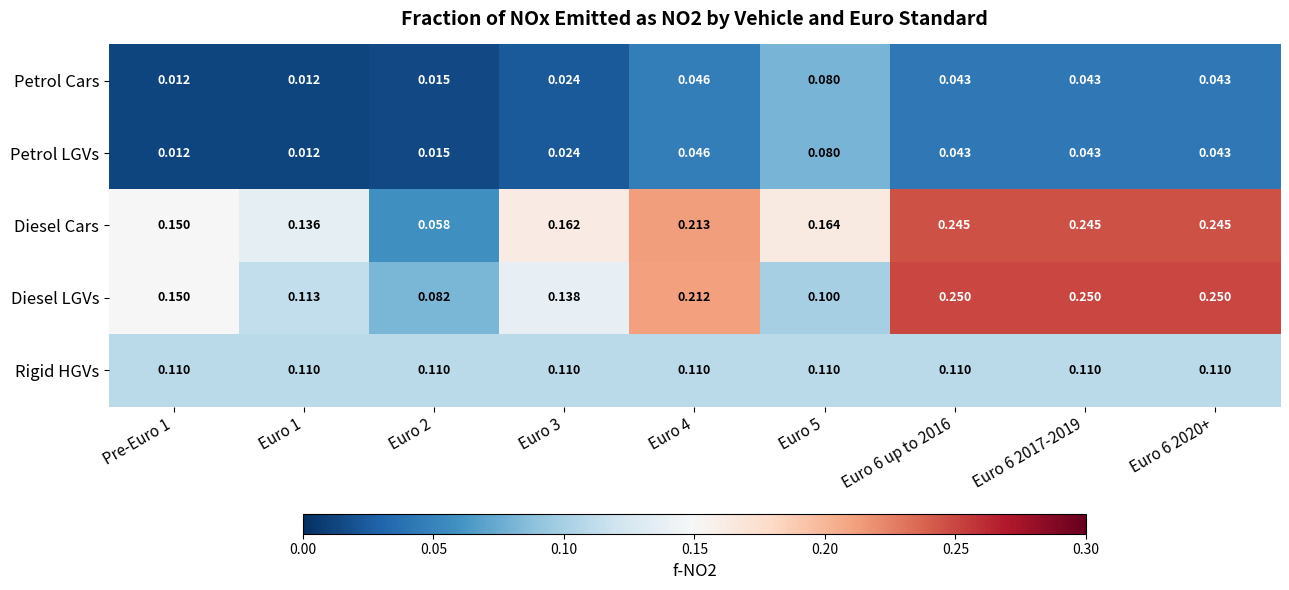

Which series has the widest spread of values?

Diesel Cars